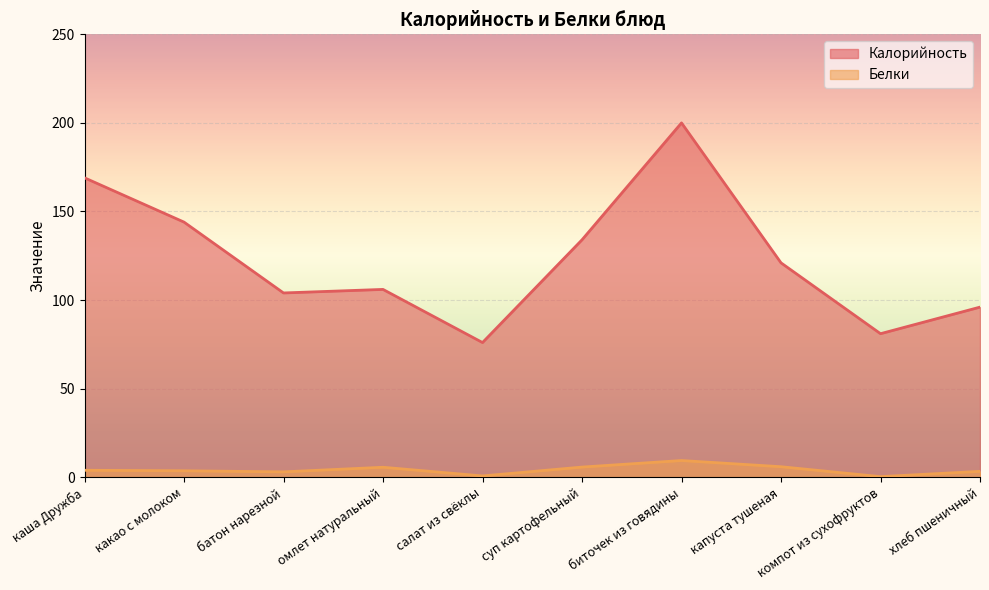

Between биточек из говядины and капуста тушеная, which is larger?

биточек из говядины